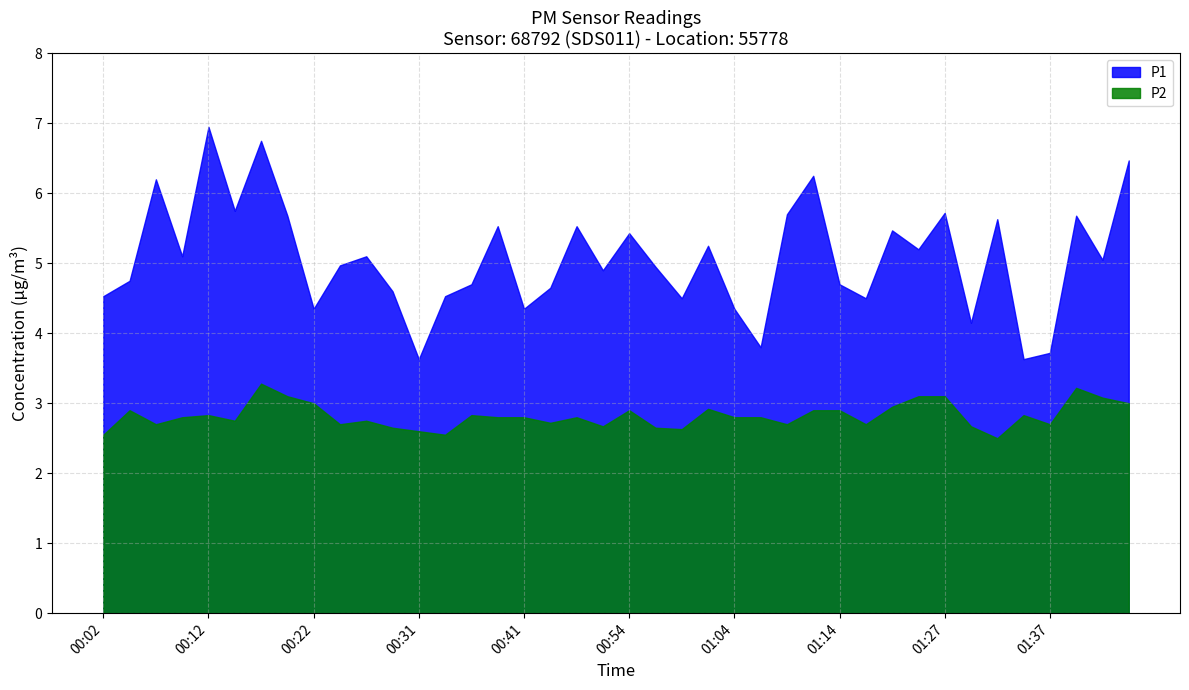

Which category has the lowest value in the P2 series?

01:32